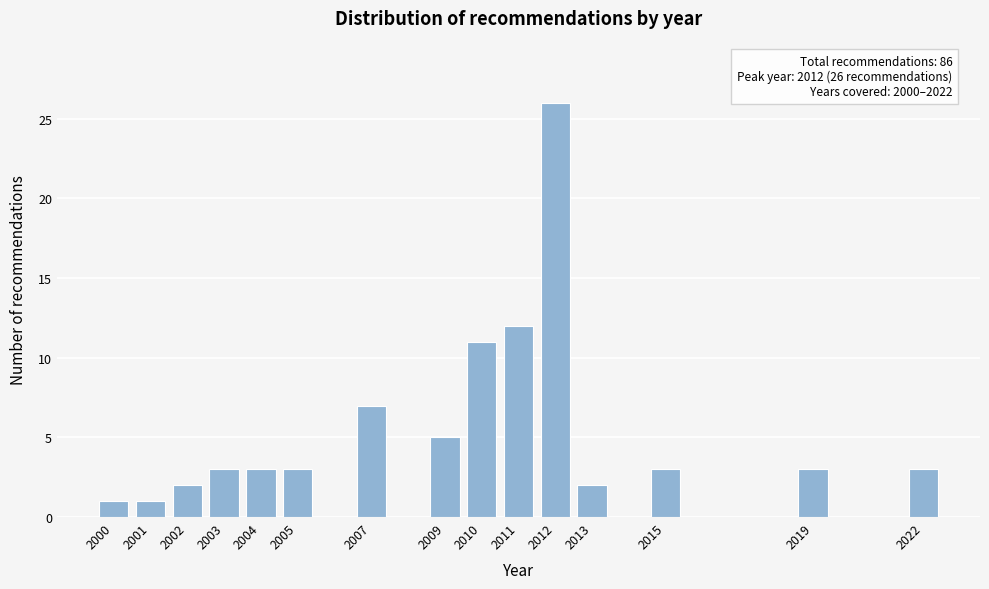

Reading left to right, list all the values displayed in this chart.

2000=1	2001=1	2002=2	2003=3	2004=3	2005=3	2007=7	2009=5	2010=11	2011=12	2012=26	2013=2	2015=3	2019=3	2022=3